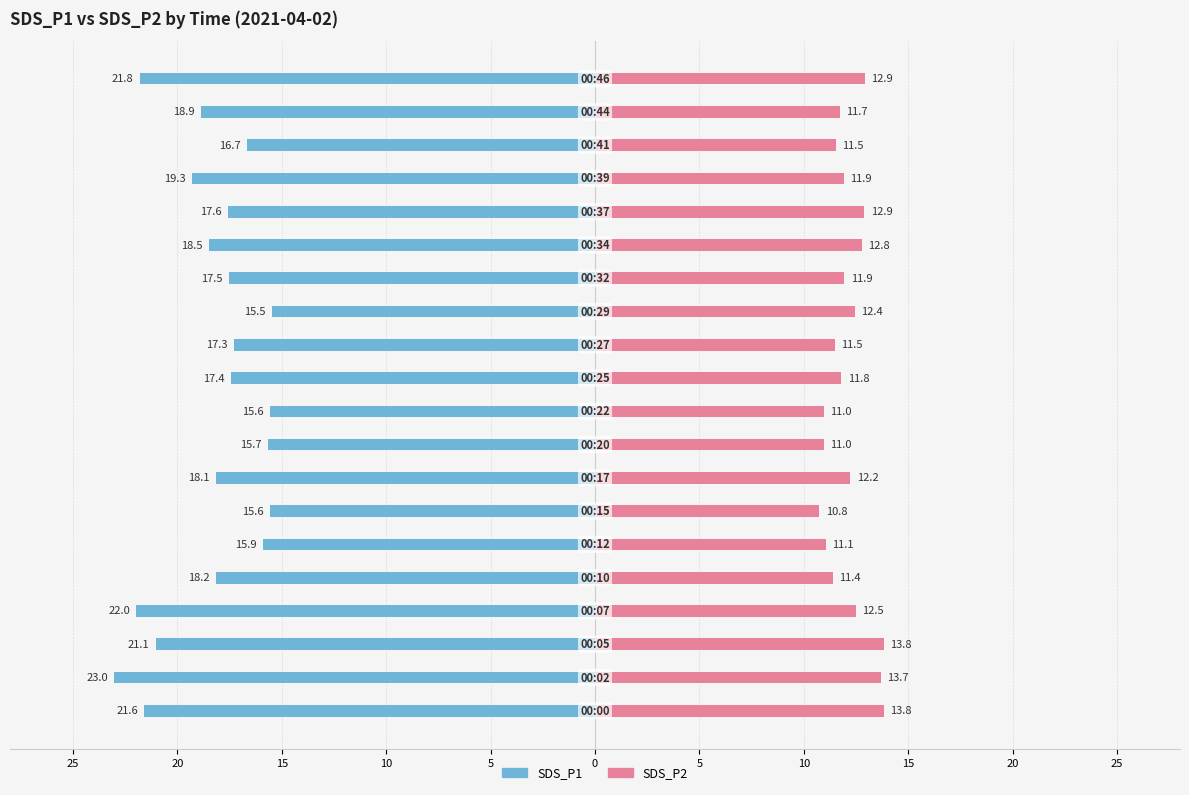

At how many categories does at least one series exceed -12?

20